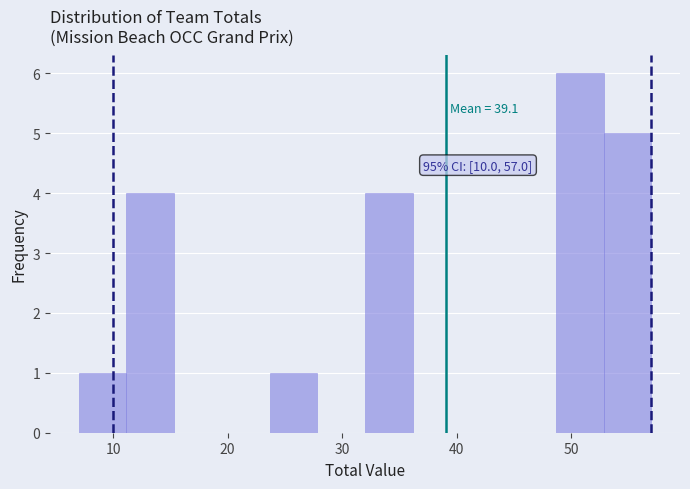

Which range on the x-axis has the tallest bar?

49 to 53